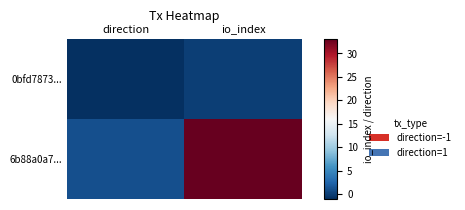

Reading right to left, what are all the values shown in this chart?

0bfd7873...: io_index=0	direction=-1
6b88a0a7...: io_index=33	direction=1